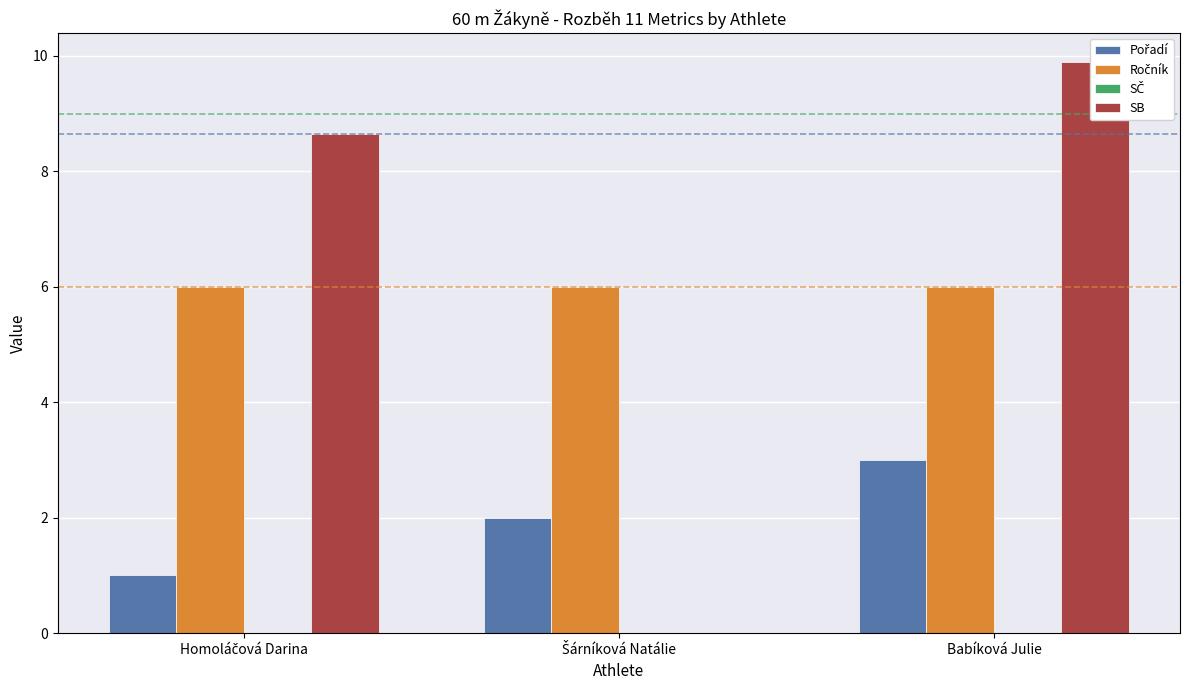

What is the difference between the maximum and minimum values in the SB series?

9.9